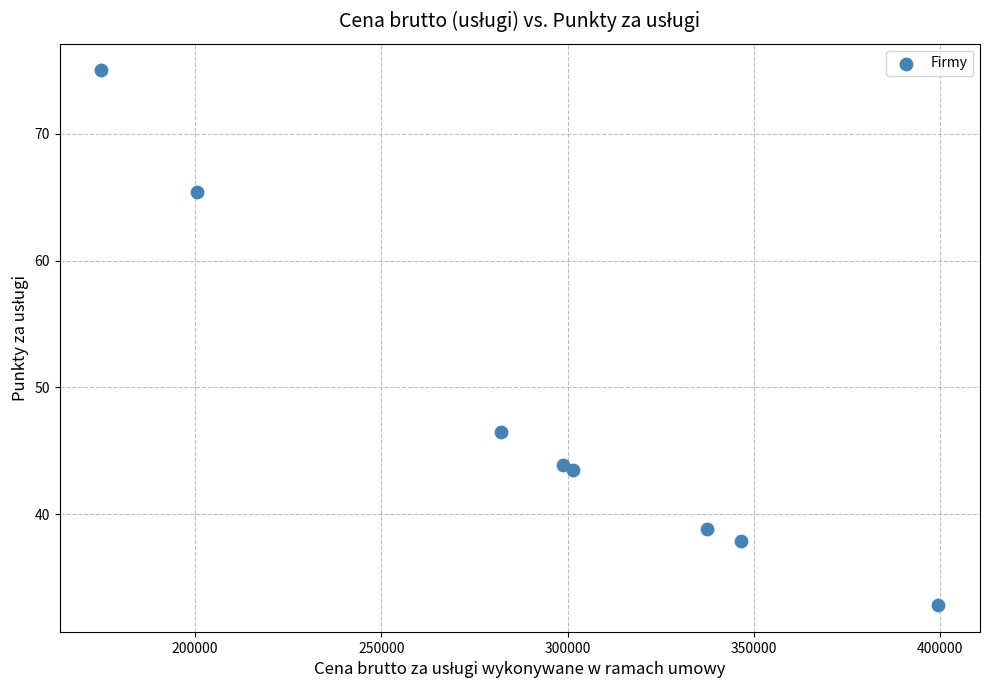

What Y value in the scatter plot is closest to 53?

46.5